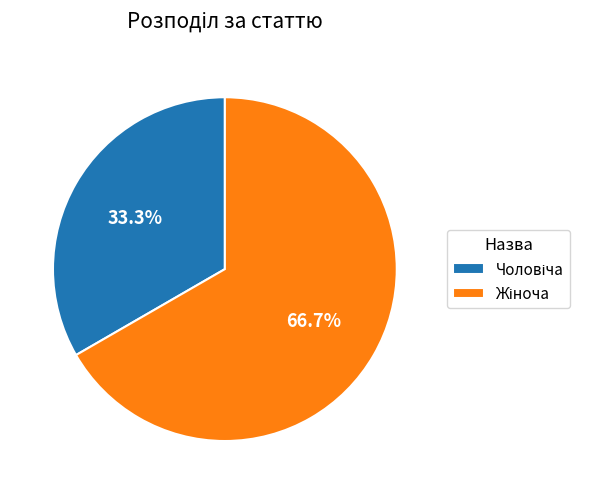

To the nearest percent, what is the difference between the largest and smallest slice percentages?

33%